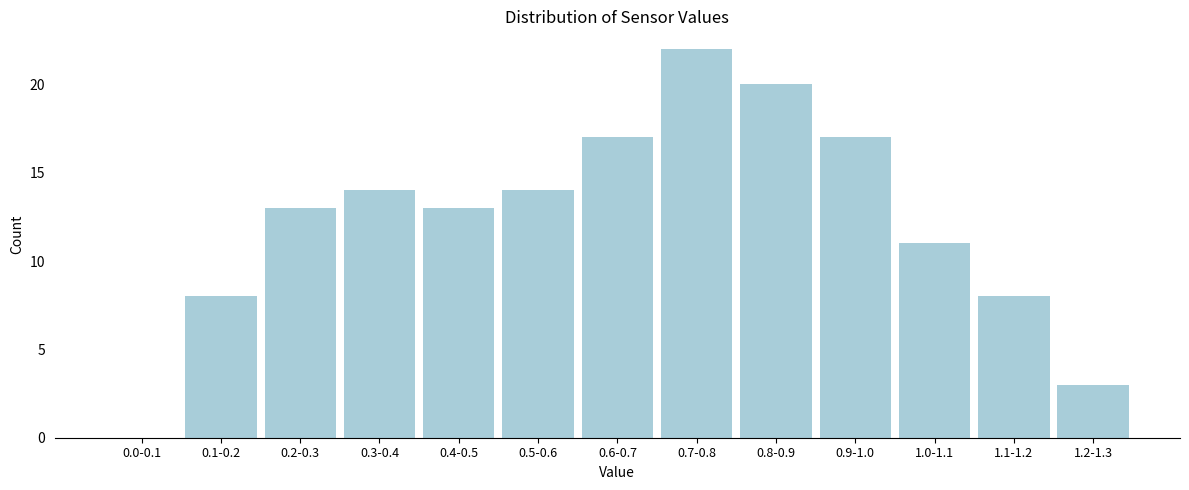

Reading left to right, extract all data points from this chart.

0.0-0.1=0	0.1-0.2=8	0.2-0.3=13	0.3-0.4=14	0.4-0.5=13	0.5-0.6=14	0.6-0.7=17	0.7-0.8=22	0.8-0.9=20	0.9-1.0=17	1.0-1.1=11	1.1-1.2=8	1.2-1.3=3